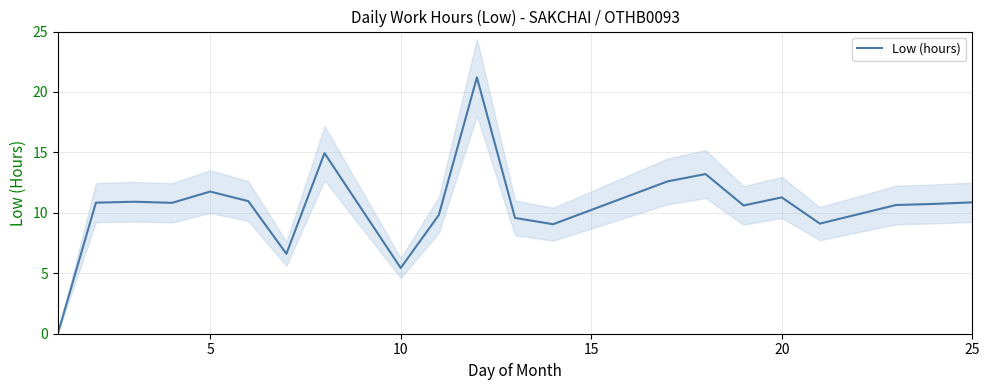

The value of Low (hours) at 20 is 11.3. True or false?

True